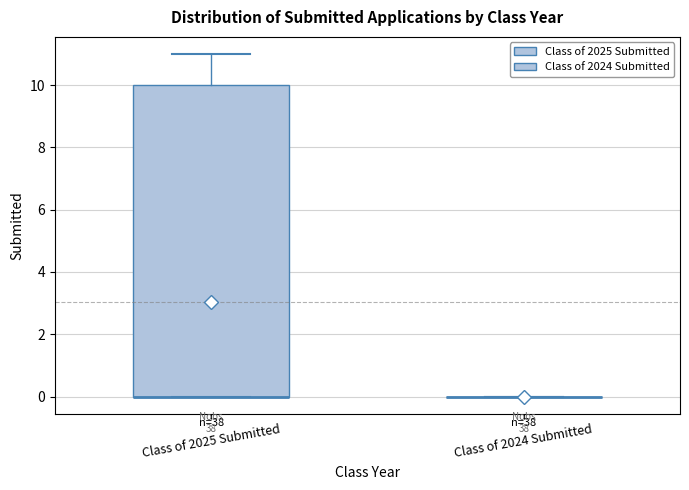

Where does the upper whisker of the box for Class of 2025 Submitted end on the y-axis? The values are not printed on the chart, so give them approximately, as read against the axis.

11